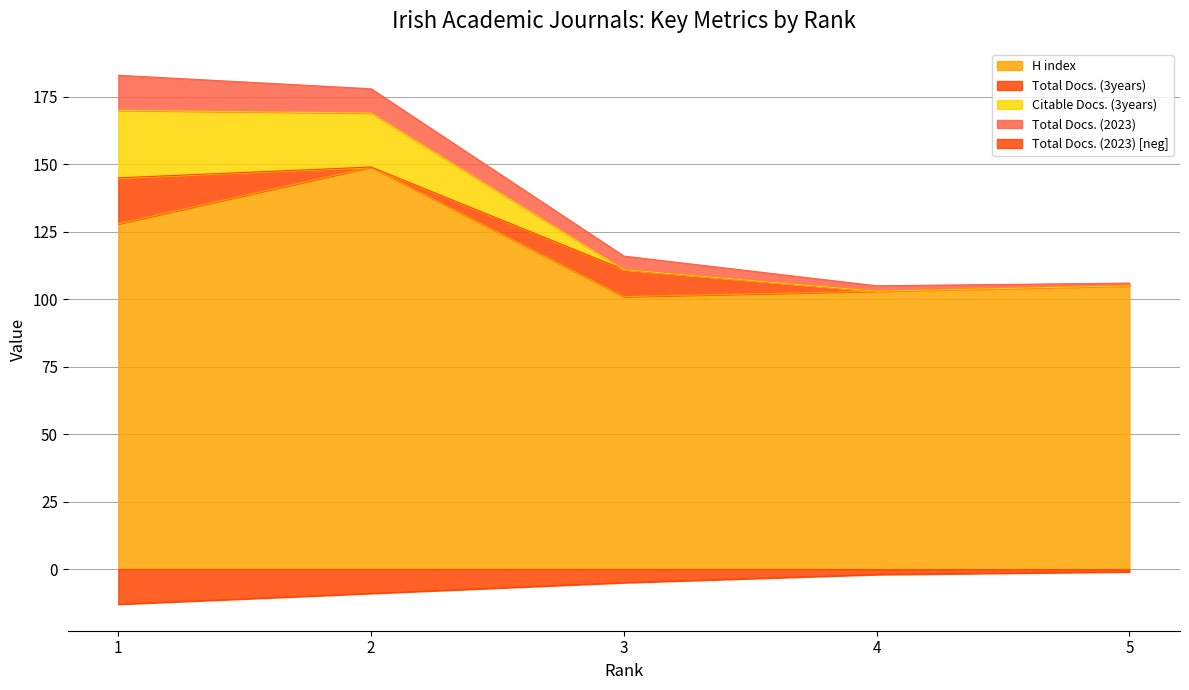

True or false: H index and Citable Docs. (3years) intersect in this chart.

False